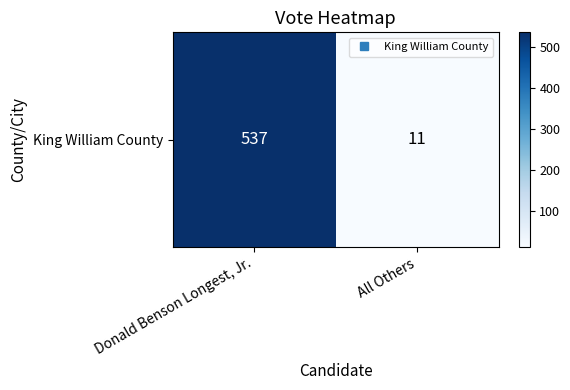

Where is the data nearest to the value 274?

Donald Benson Longest, Jr.